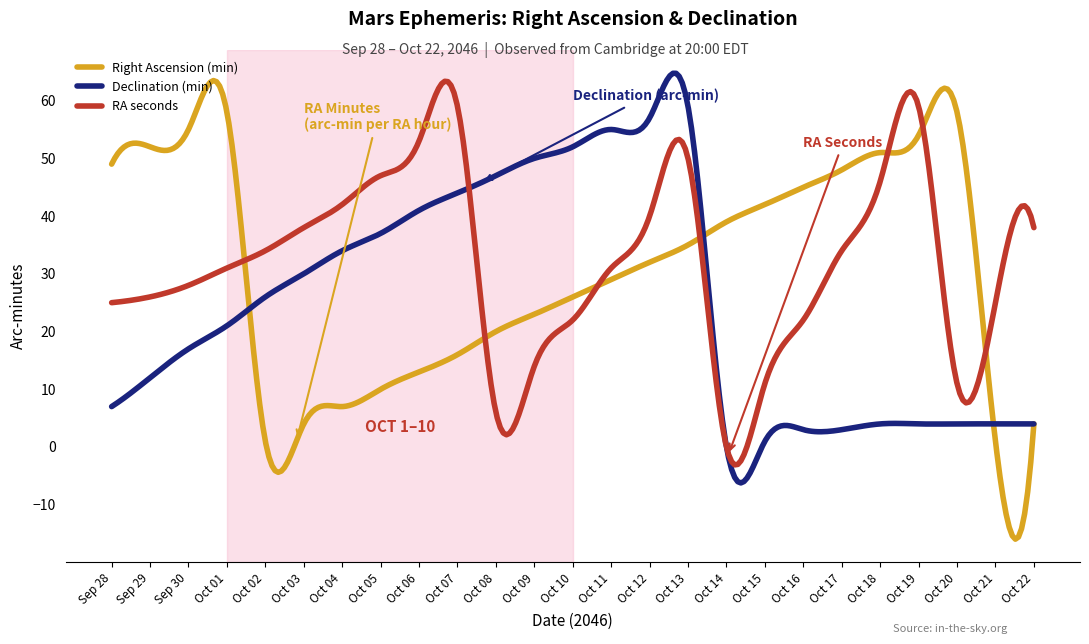

Which series has the largest range (max minus min)?

Right Ascension (min)